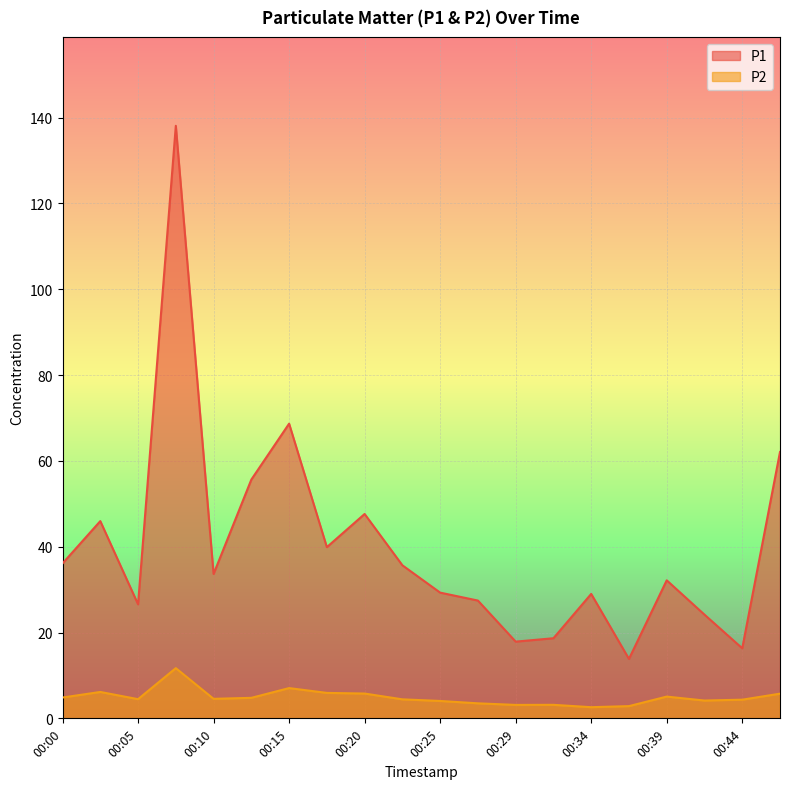

What is the difference between the maximum and minimum values in the P2 series?

9.1